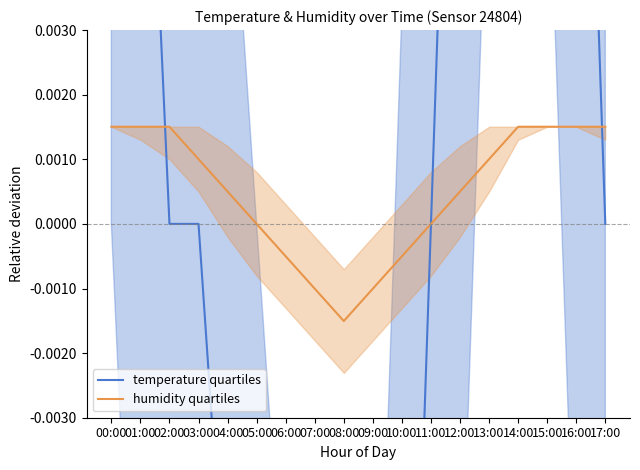

Rank the series at 02:00 from highest to lowest value.

humidity quartiles, temperature quartiles